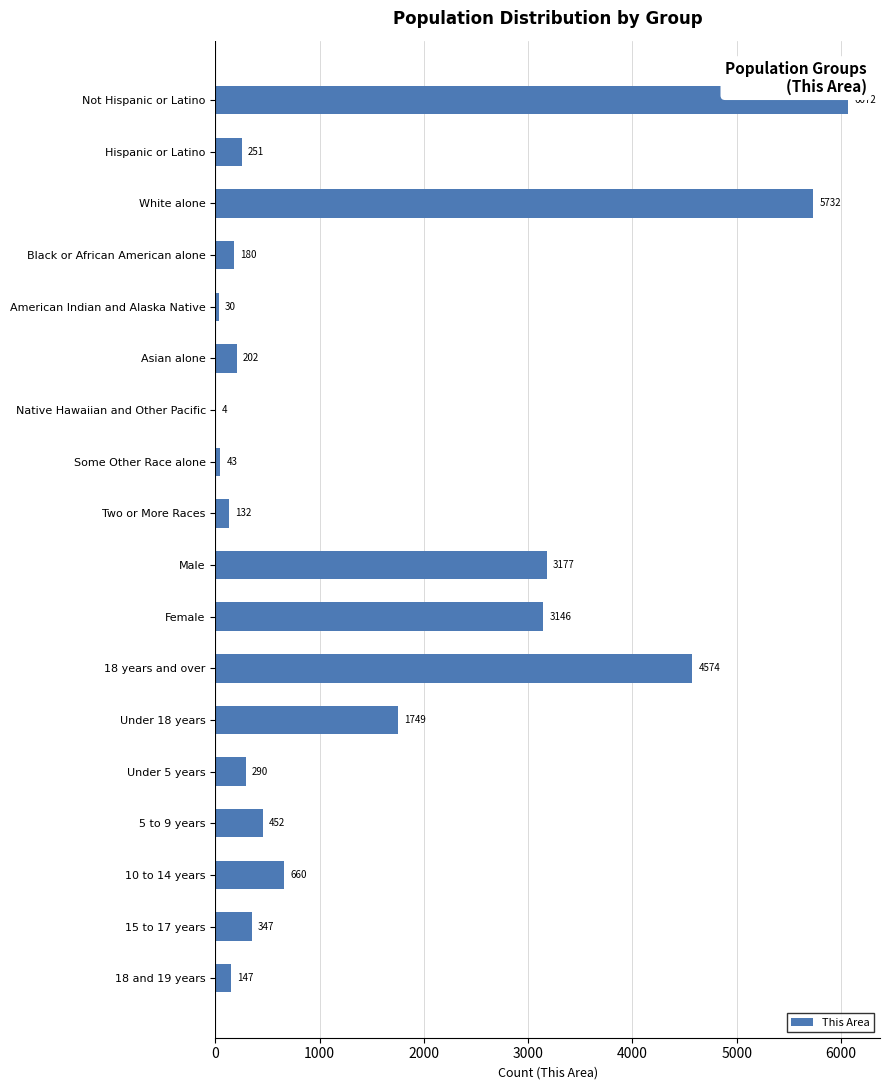

Is it true that the value at 15 to 17 years is 347?

True